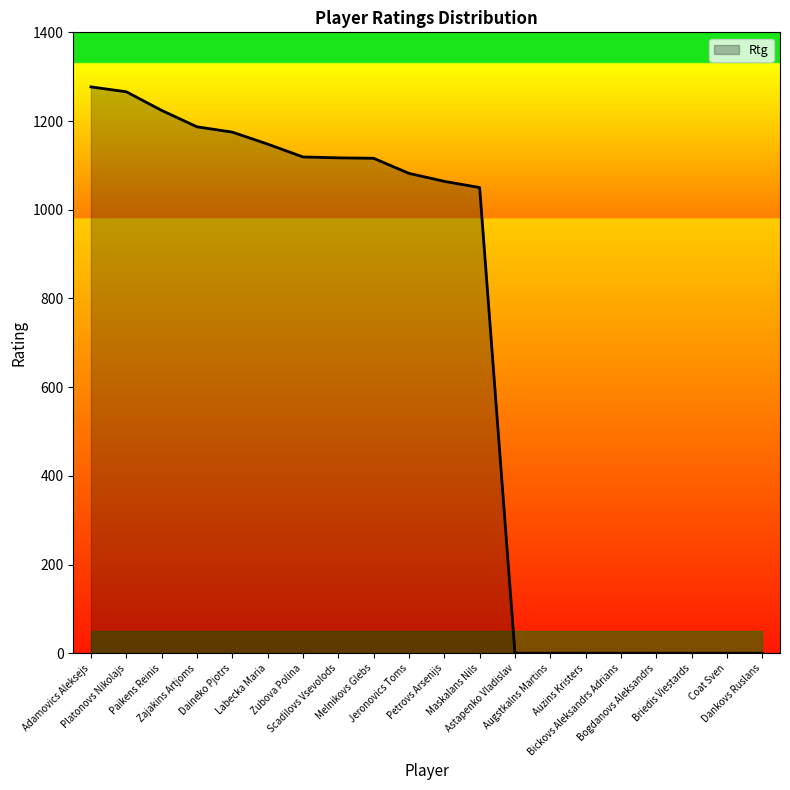

Where is the data nearest to the value 638?

Maskalans Nils